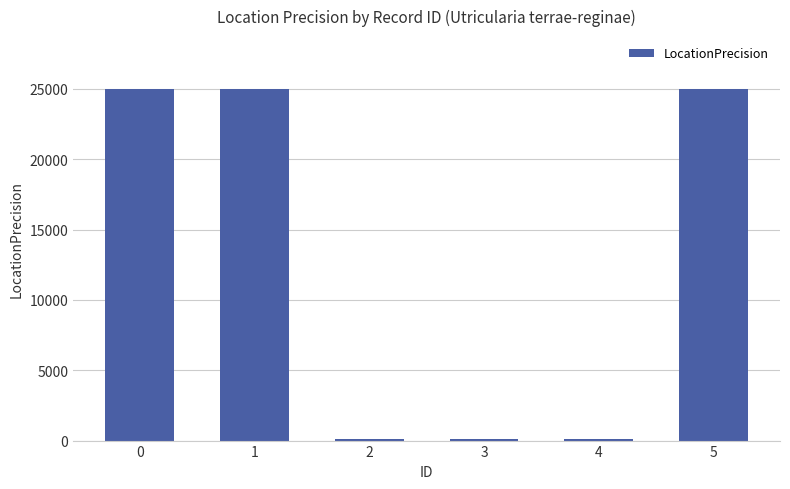

Count the number of data series in this chart.

1